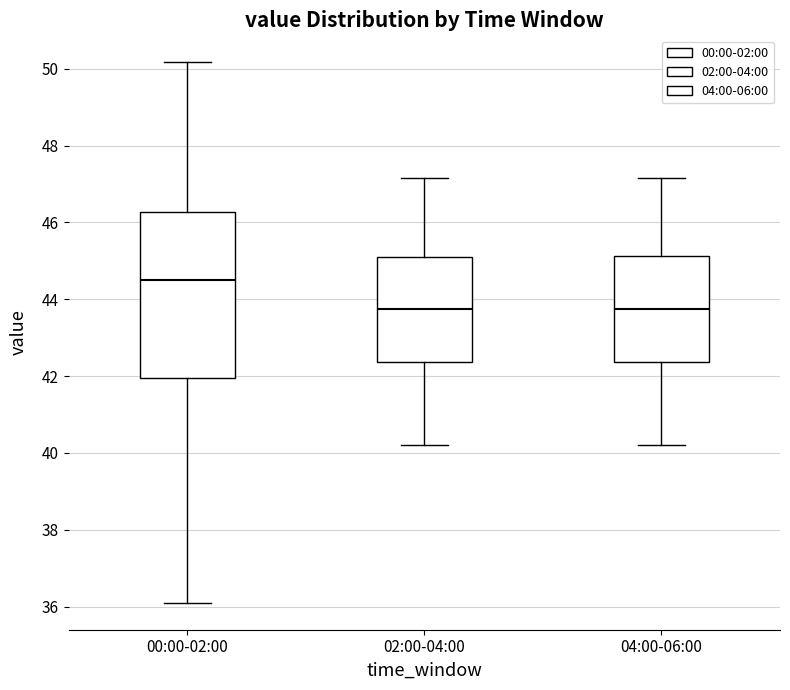

Which box has the highest median line?

00:00-02:00